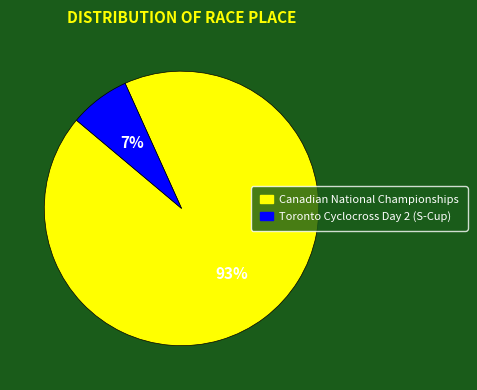

Which has a higher value, Canadian National Championships or Toronto Cyclocross Day 2 (S-Cup)?

Canadian National Championships